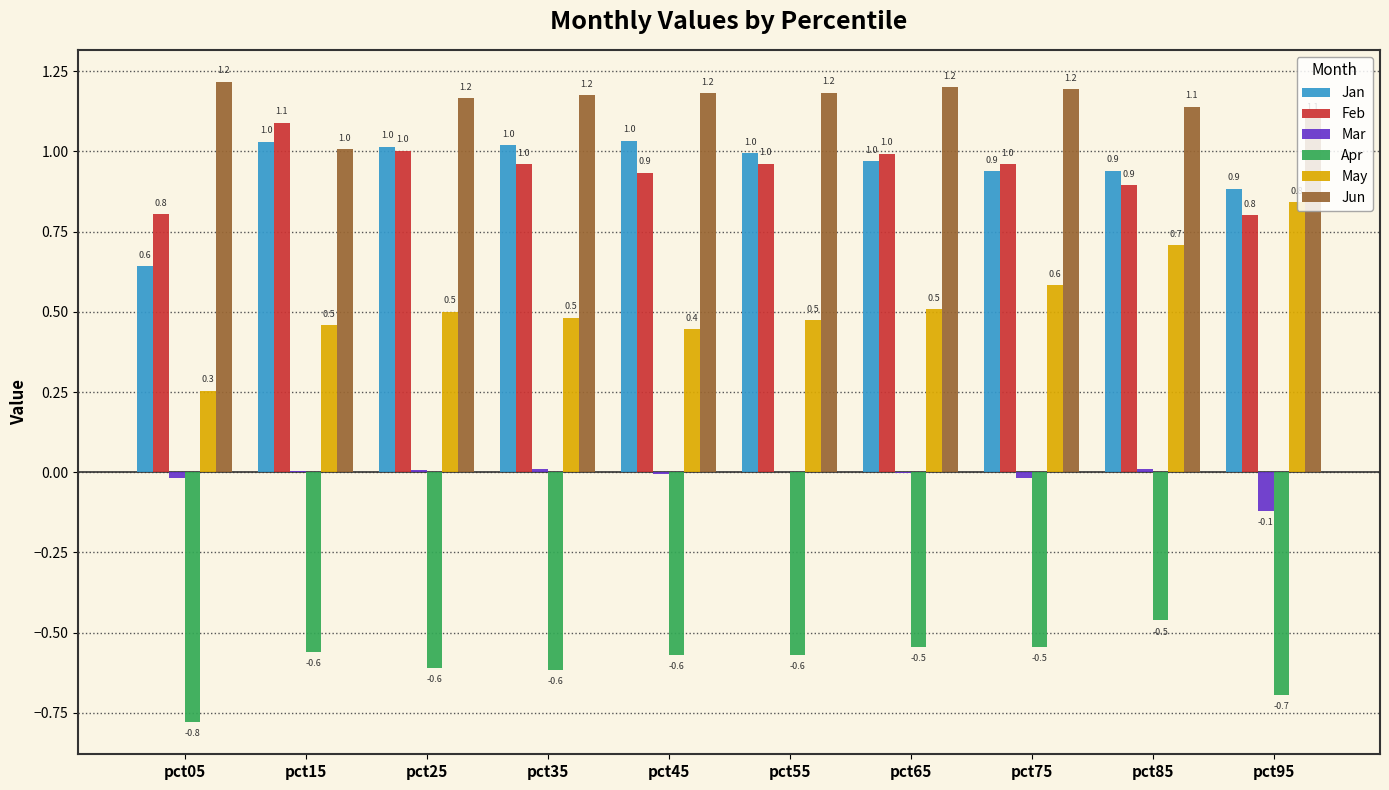

Are the bars grouped side by side (vs. stacked)?

Yes